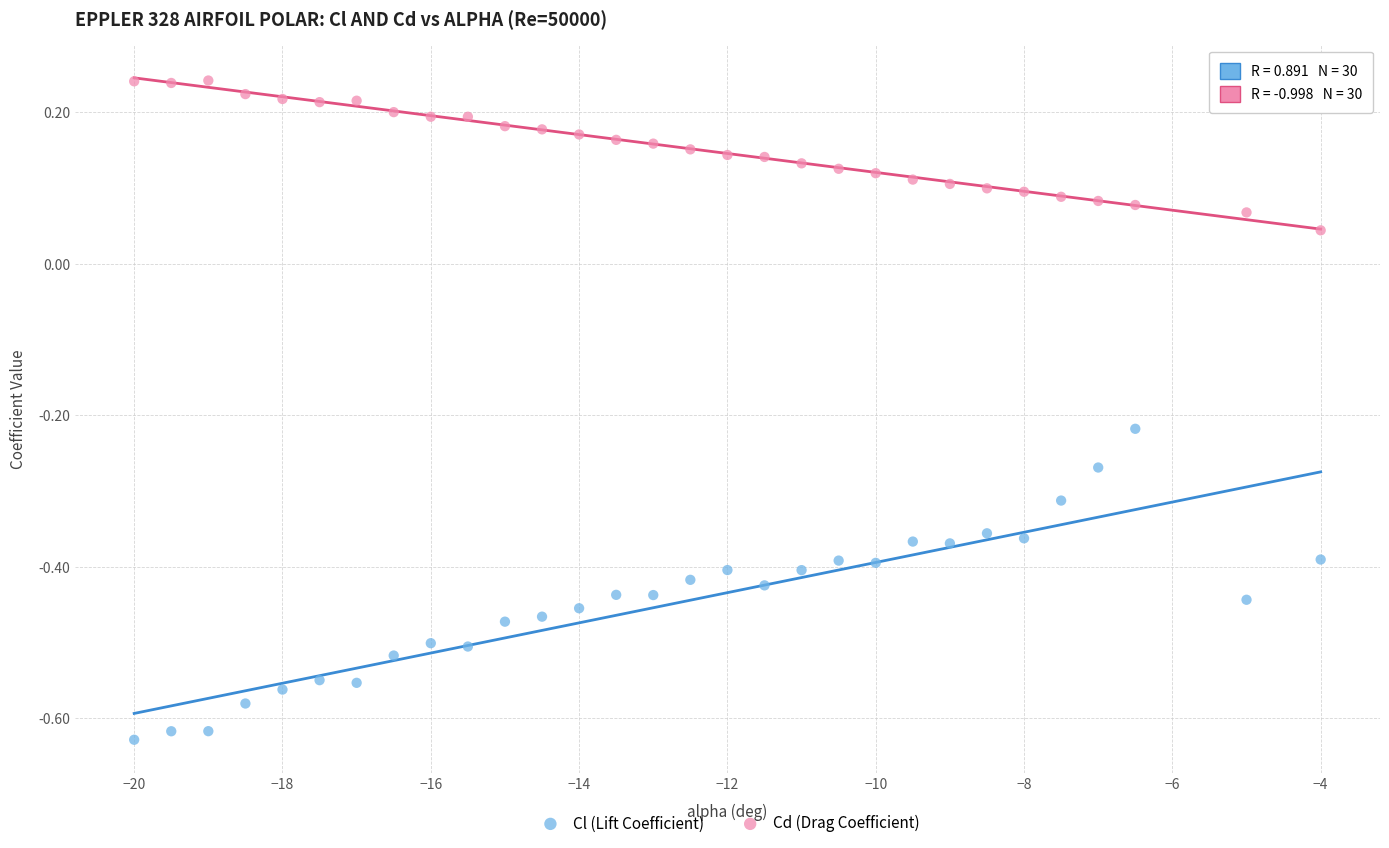

Which series contains the lowest Y value?

Cl (Lift Coefficient)